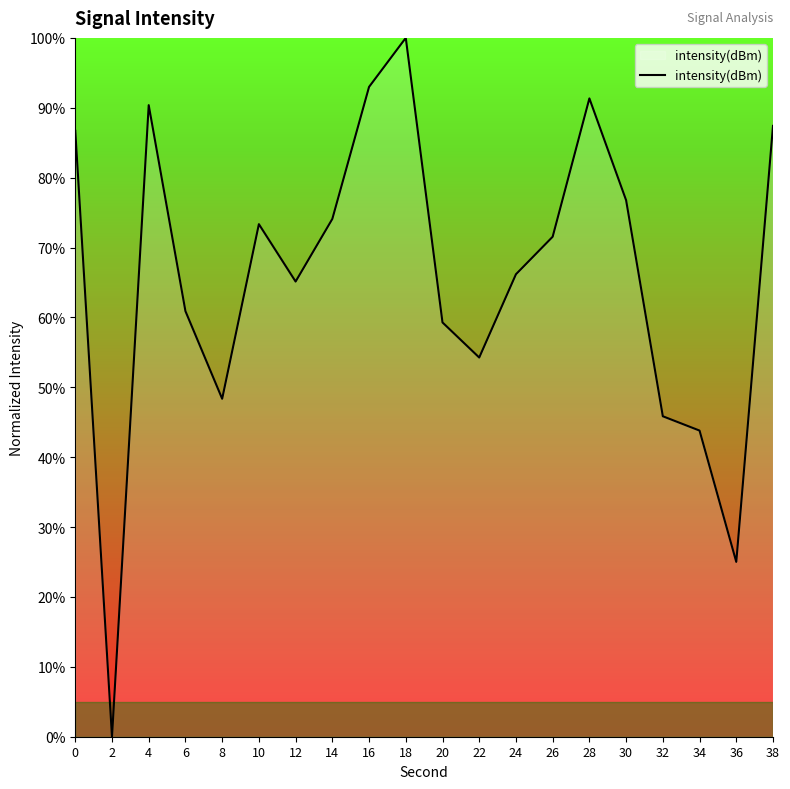

What is the average value?

65.7